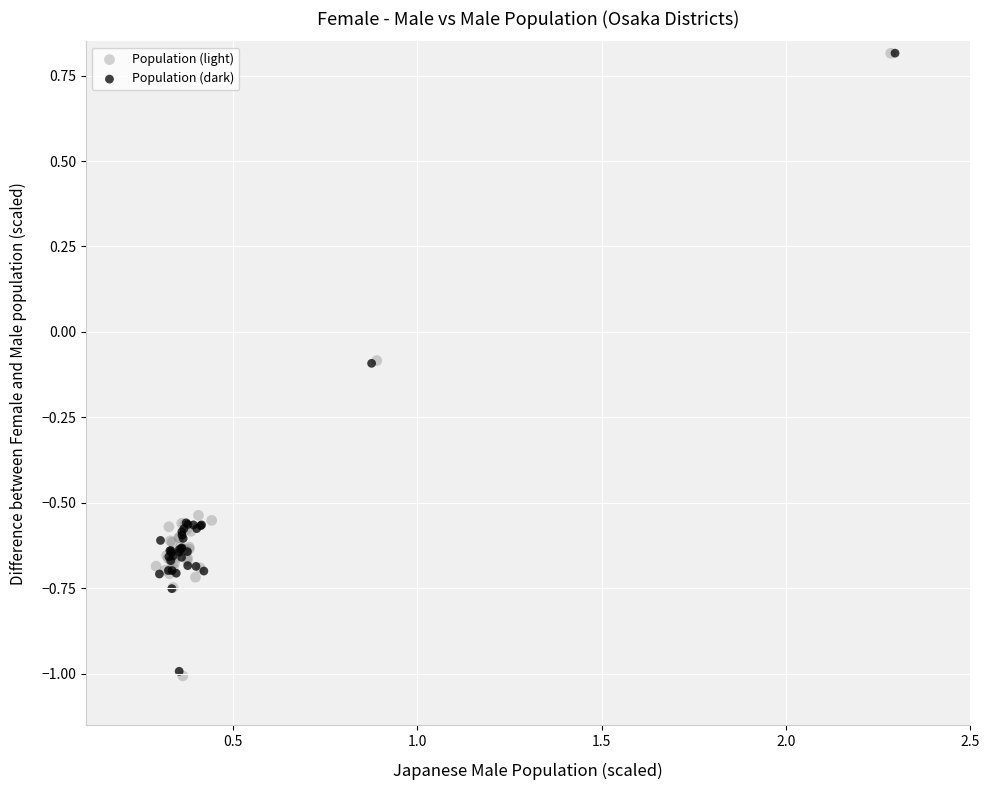

Which series has the widest spread of Y values?

Population (light)